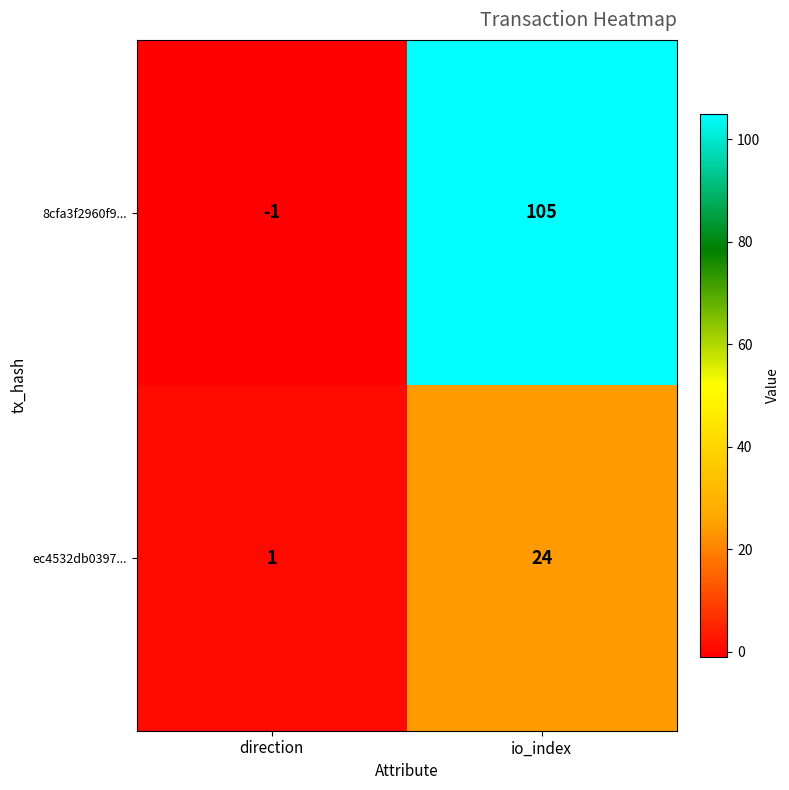

At which category is the sum across all series the highest?

io_index